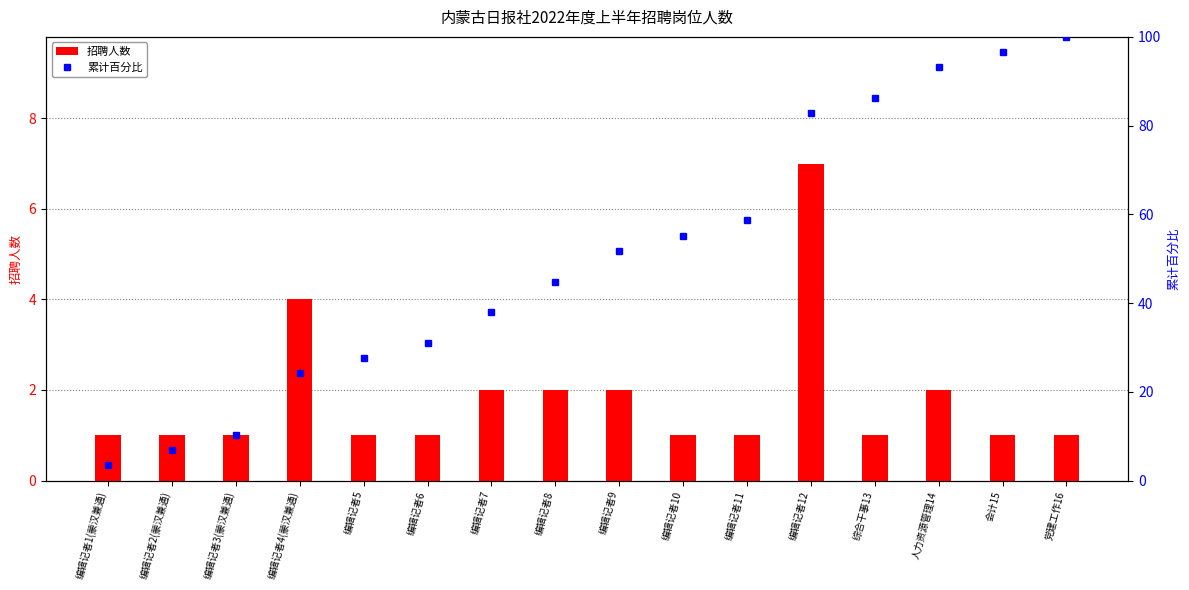

At how many categories does at least one series exceed 66?

5